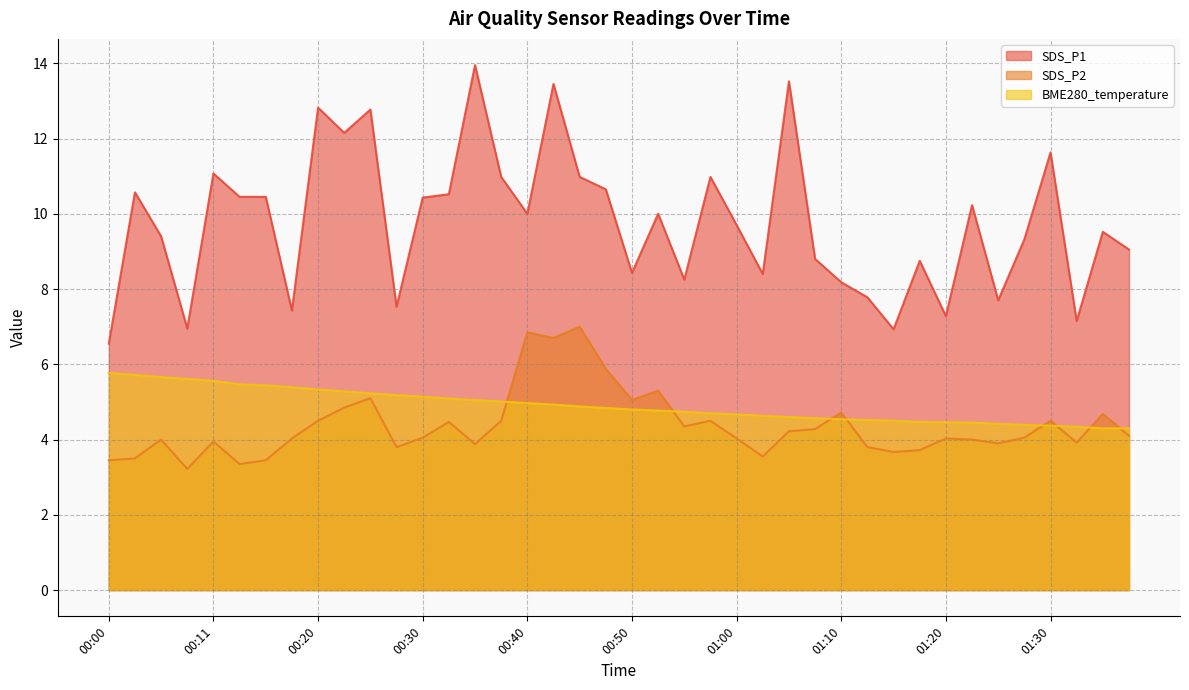

True or false: SDS_P1 has a value of 9.9 at 00:18.

False